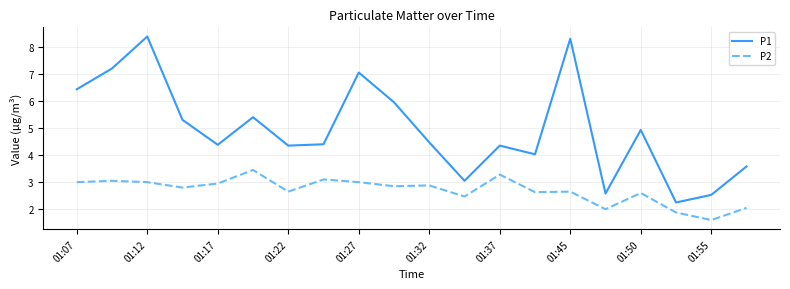

Which series has the widest spread of values?

P1